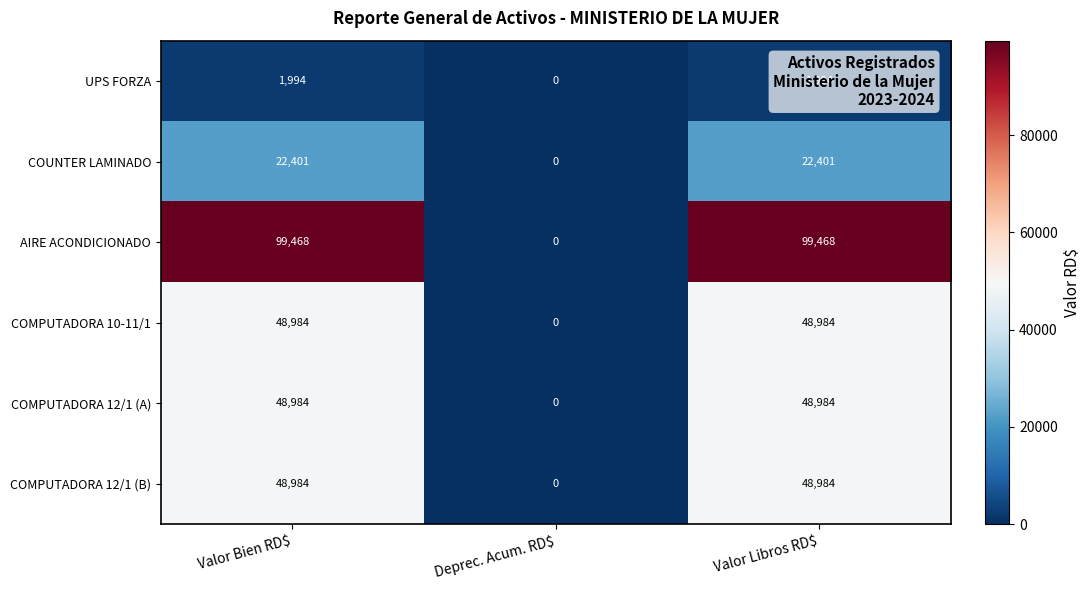

At which category does the chart reach its minimum across all series?

Deprec. Acum. RD$